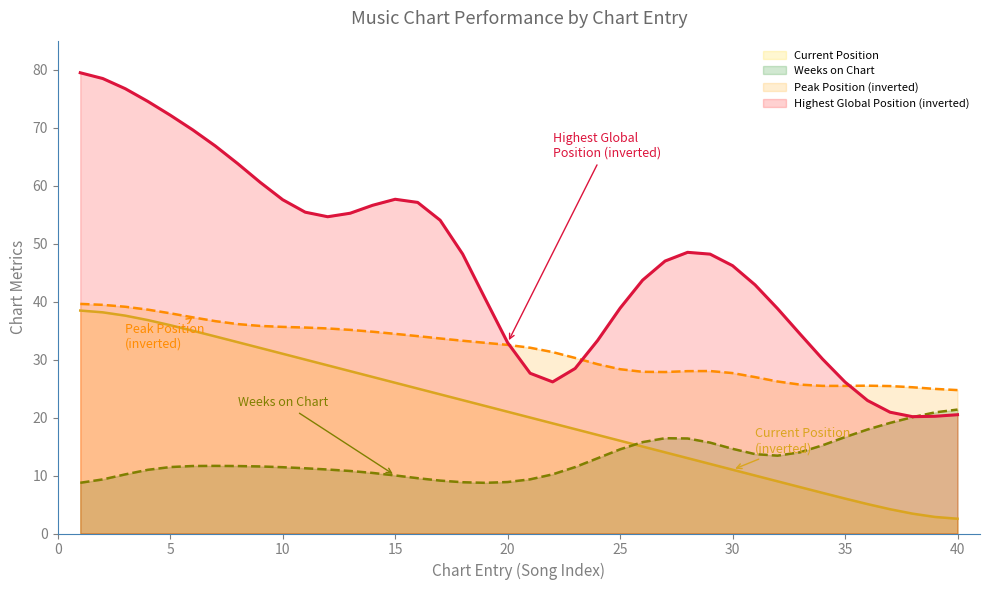

Which series has the largest total across all categories?

Highest Global Position (inverted)